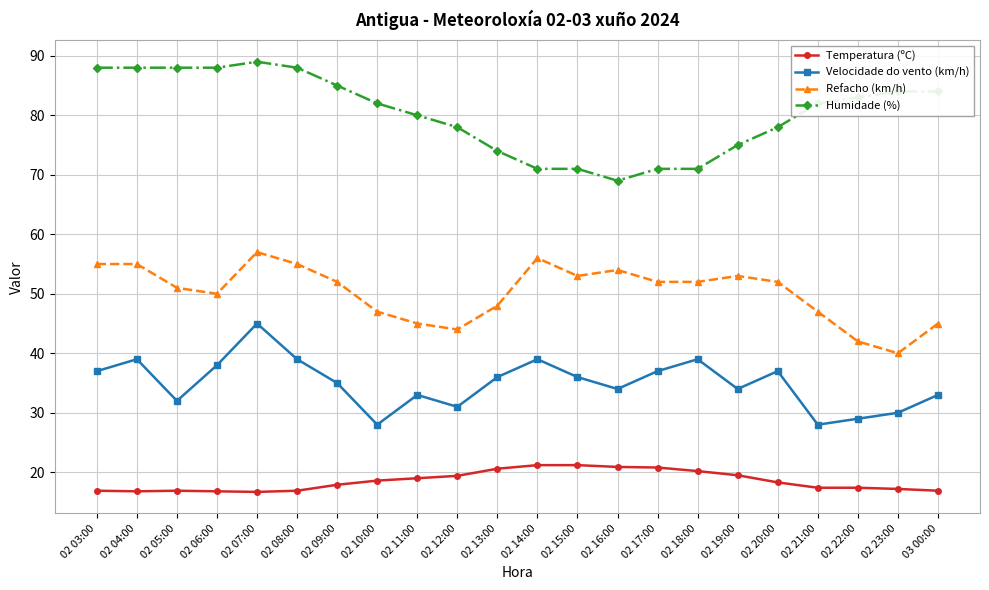

Is it true that Velocidade do vento (km/h) equals 34.0 at 02 19:00?

True